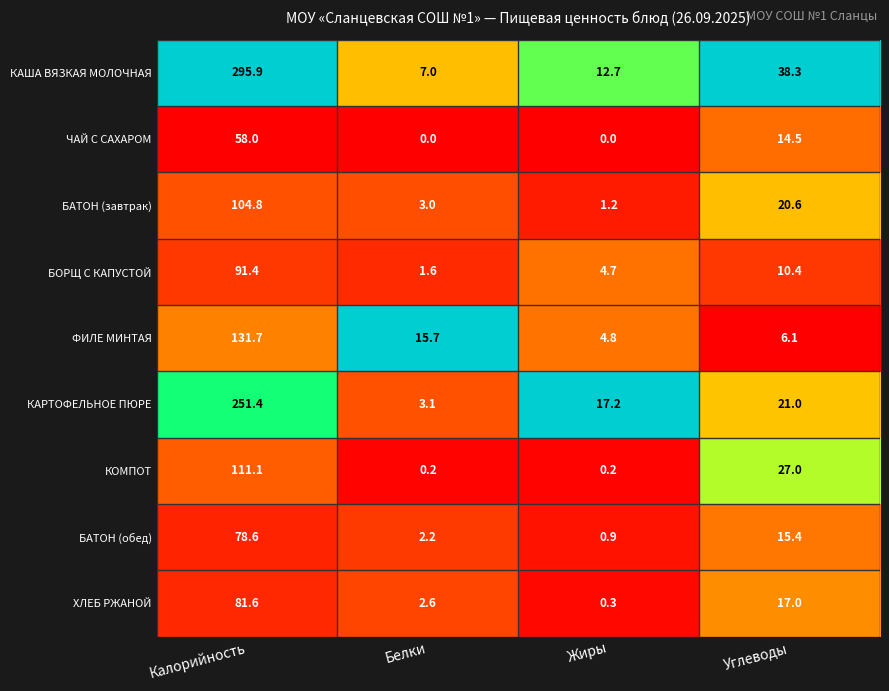

Between Калорийность and Углеводы, which series saw the biggest shift?

КАША ВЯЗКАЯ МОЛОЧНАЯ